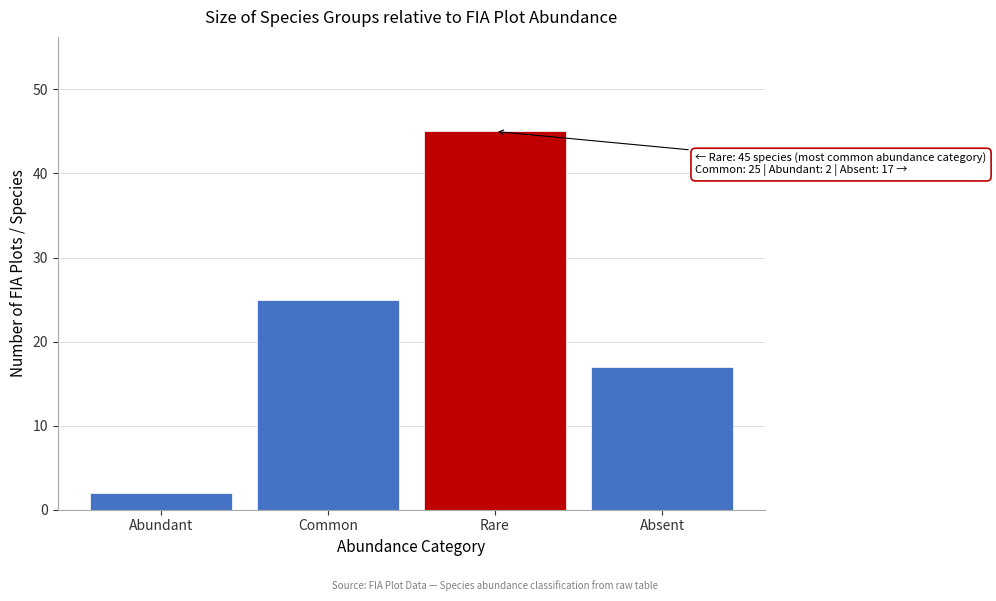

Reading right to left, list all the values displayed in this chart.

Absent=17	Rare=45	Common=25	Abundant=2